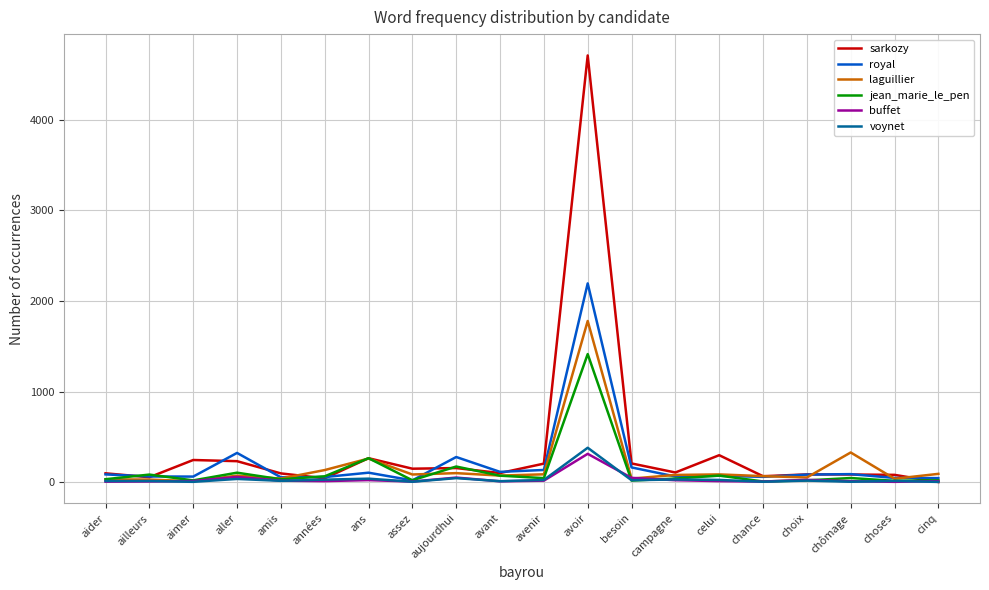

Rank the series by their maximum value, from highest to lowest.

sarkozy, royal, laguillier, jean_marie_le_pen, voynet, buffet